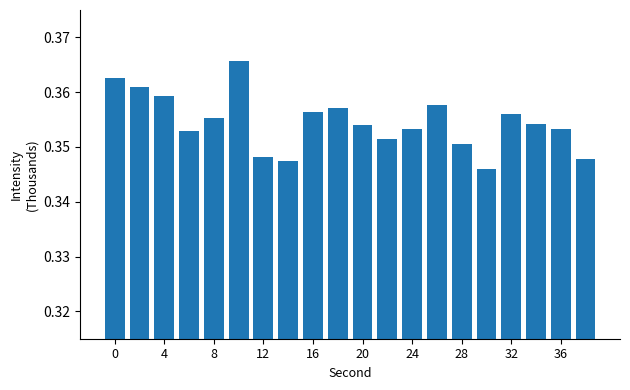

What is the sum of all values?

7.1